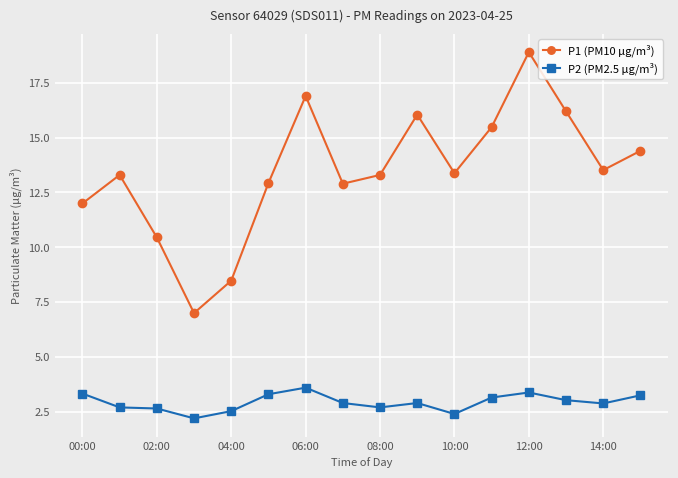

Is this an area chart (filled region under the line)?

No